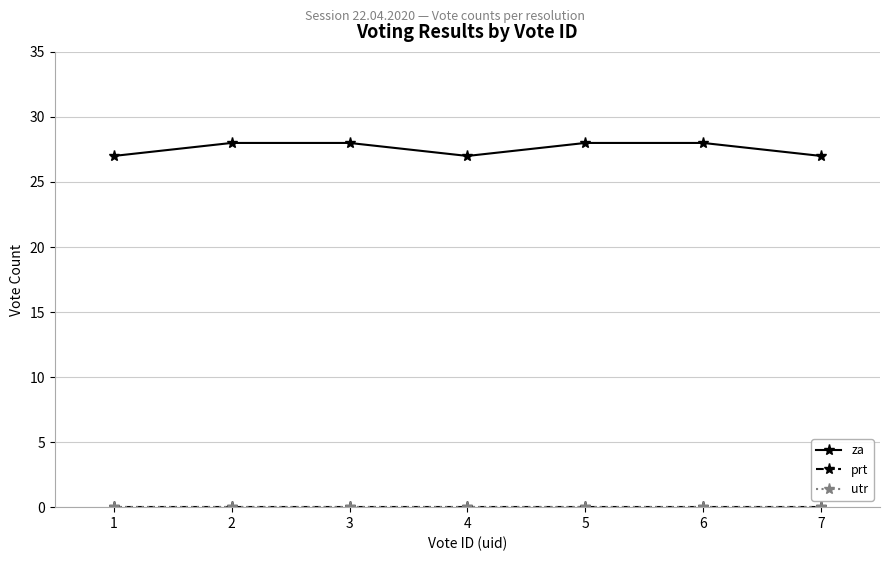

Reading left to right, transcribe all the data shown in this chart.

za: 1=27	2=28	3=28	4=27	5=28	6=28	7=27
prt: 1=0	2=0	3=0	4=0	5=0	6=0	7=0
utr: 1=0	2=0	3=0	4=0	5=0	6=0	7=0